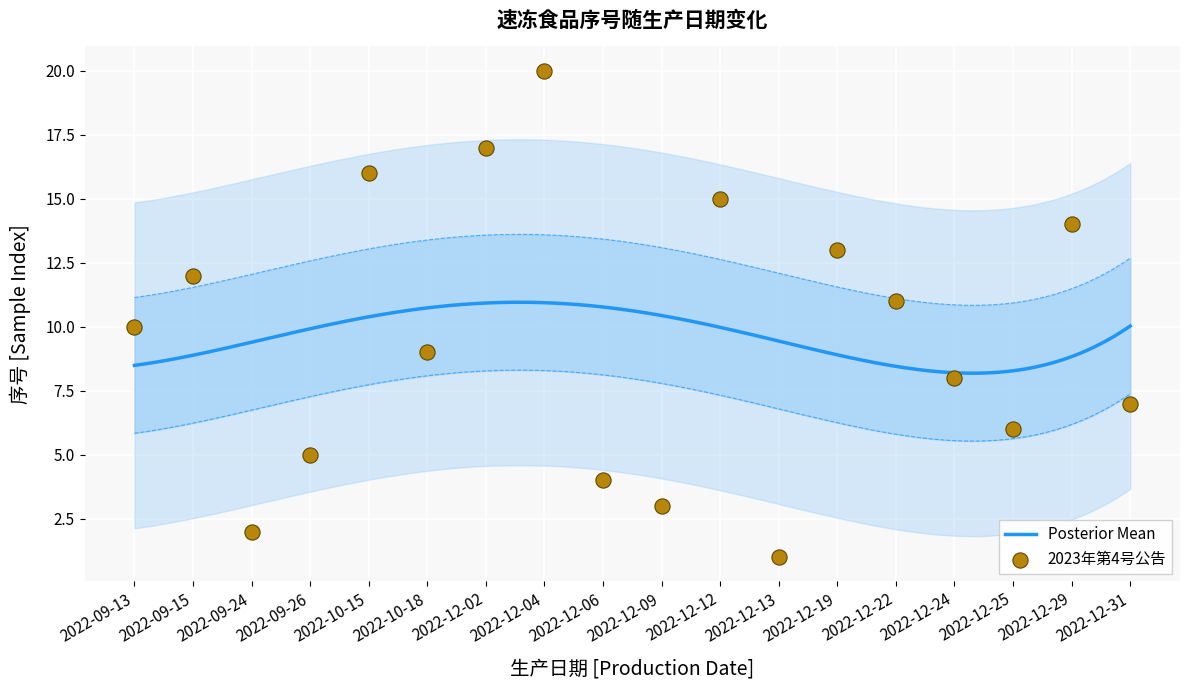

What is the change in value from 2022-12-22 to 2022-12-29?

+3